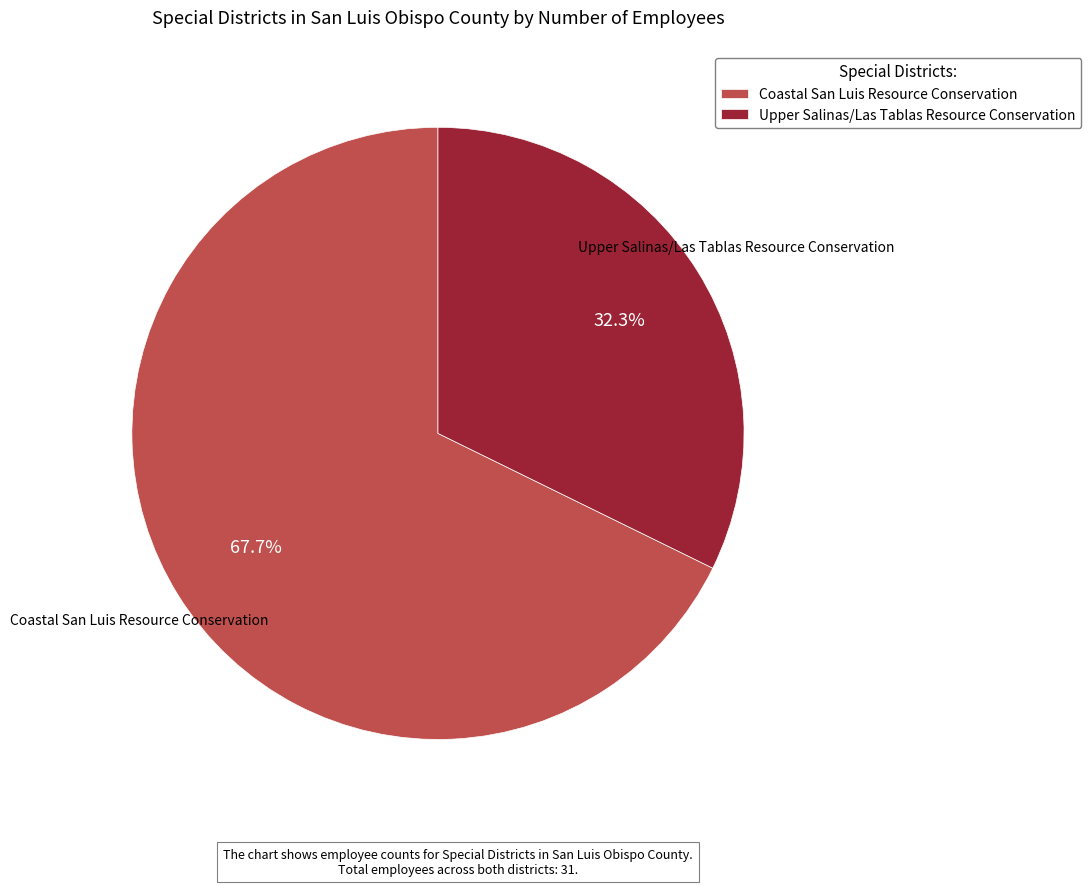

Is it true that Upper Salinas/Las Tablas Resource Conservation is 23% of the pie?

False